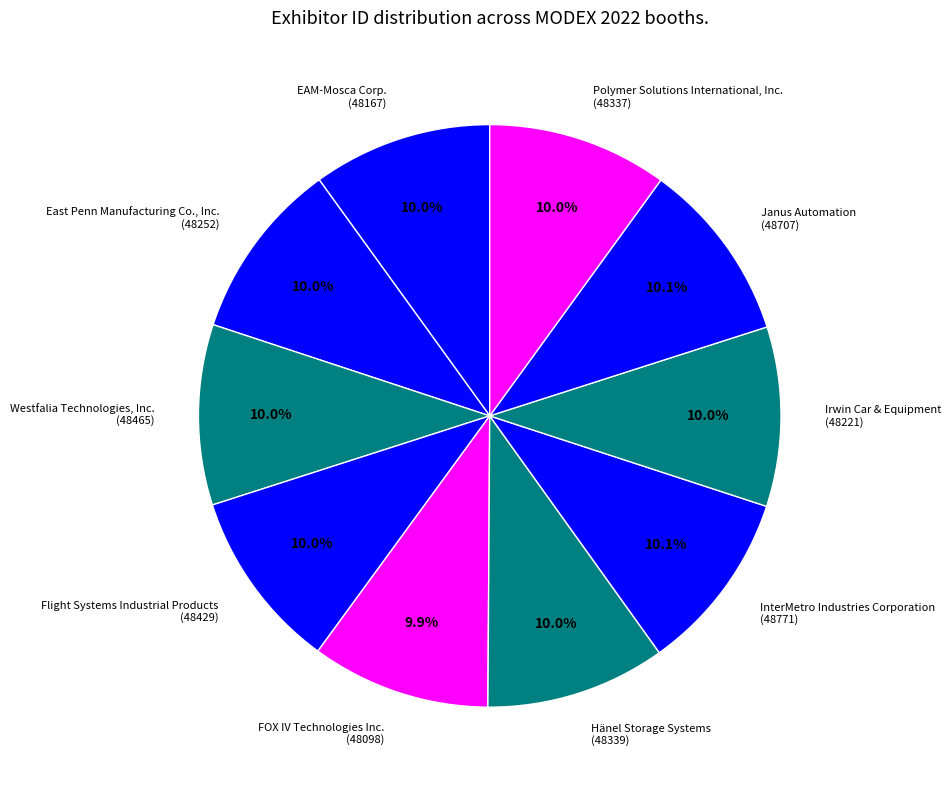

To the nearest percent, what percentage of the pie is Westfalia Technologies, Inc.?

10%